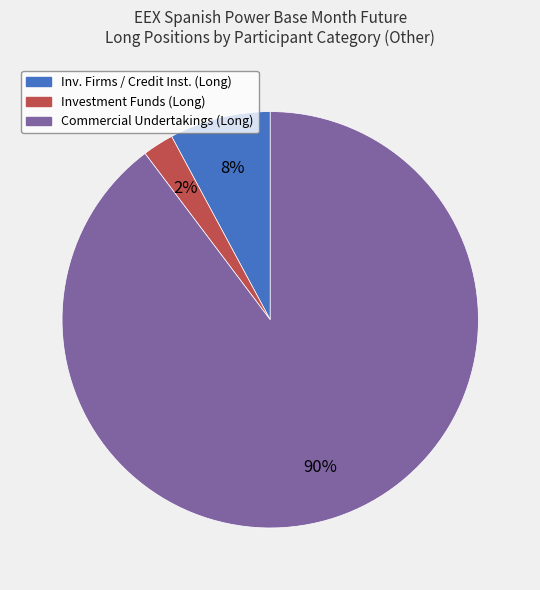

How many slices are in this pie chart?

3